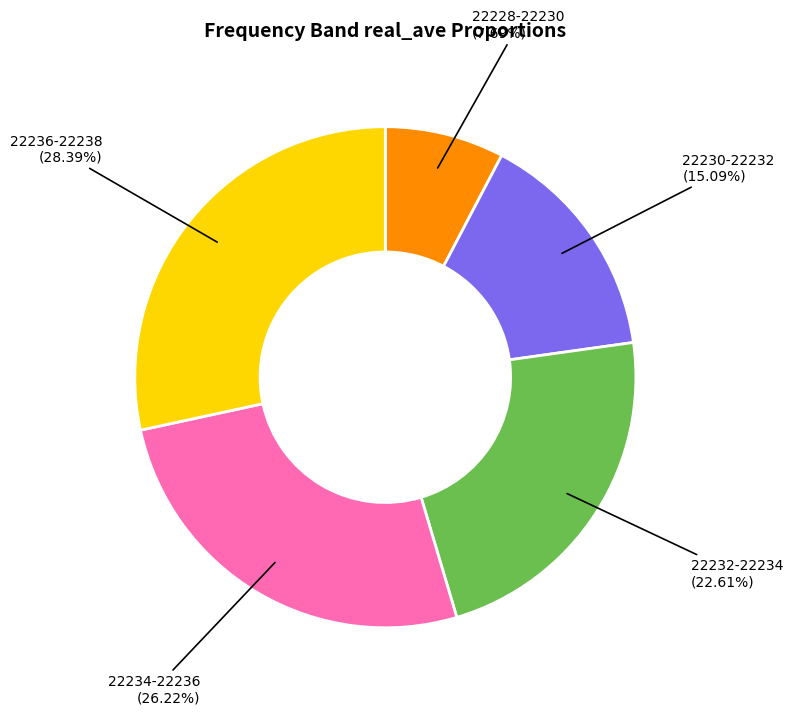

Does any single category account for the majority?

No